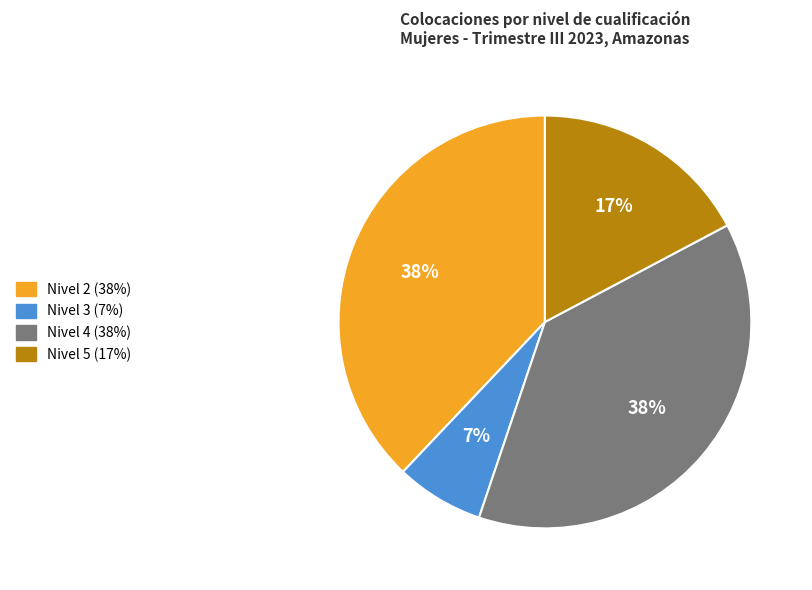

How many segments does this pie chart have?

4